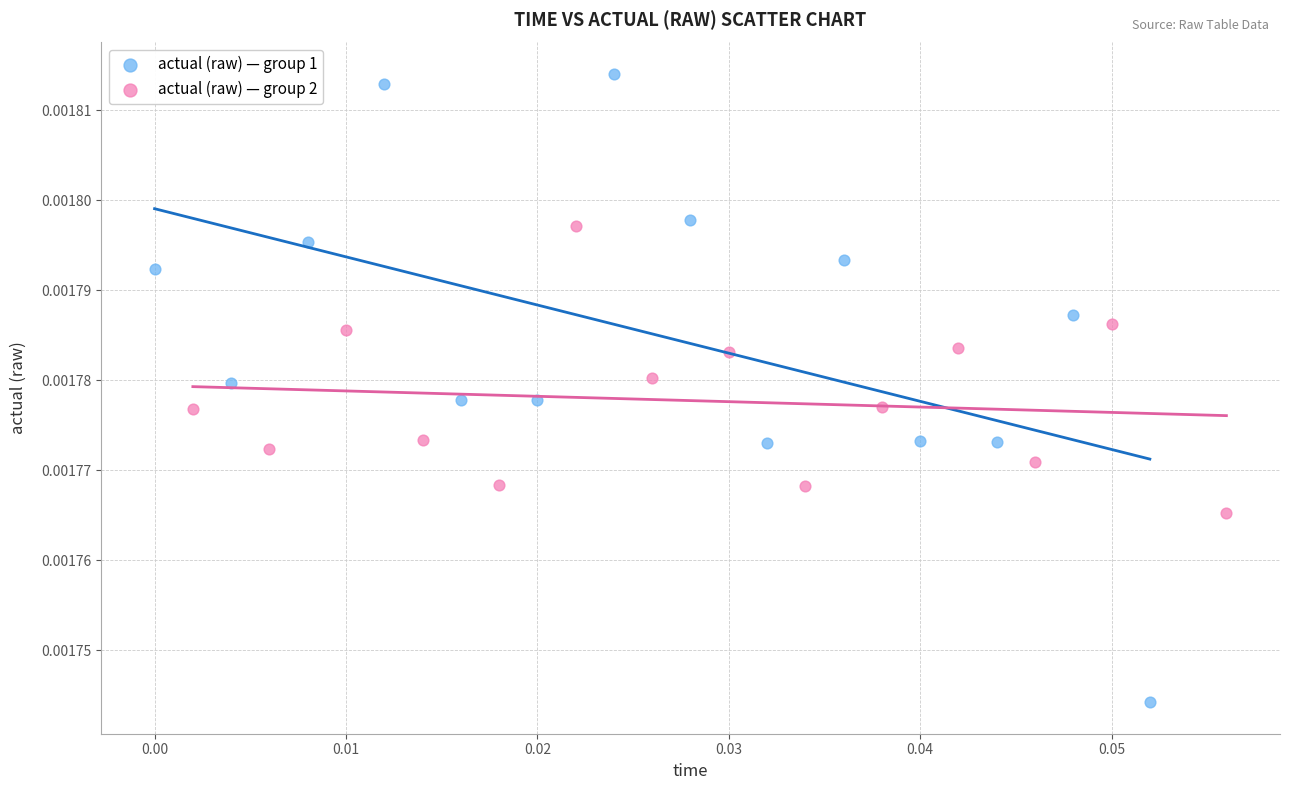

Which series reaches the maximum Y coordinate?

actual (raw) — group 1